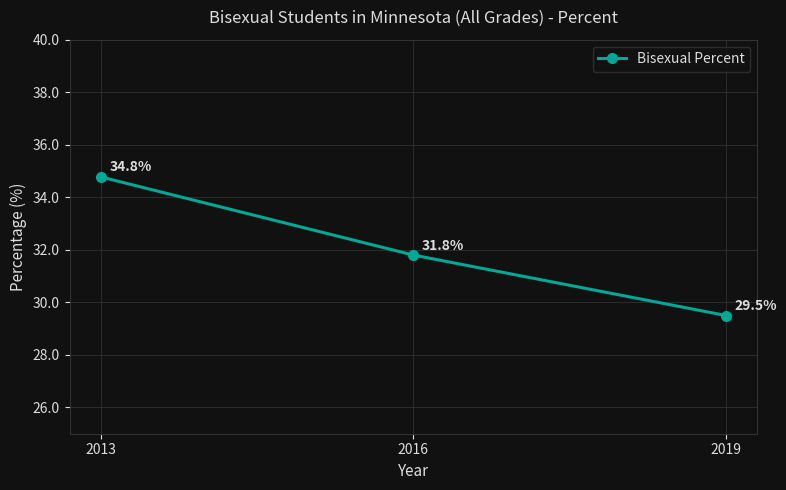

The chart shows a value of 48.8 at 2016. True or false?

False